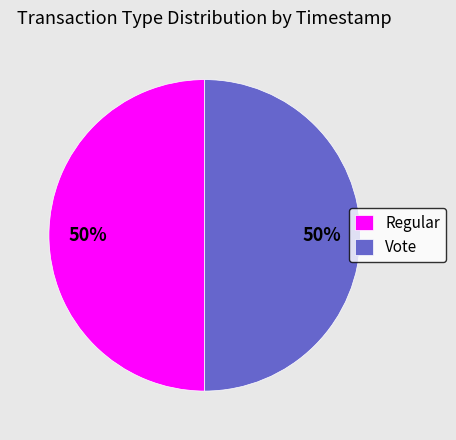

Approximately how many times larger is the value at Vote compared to Regular?

1.0